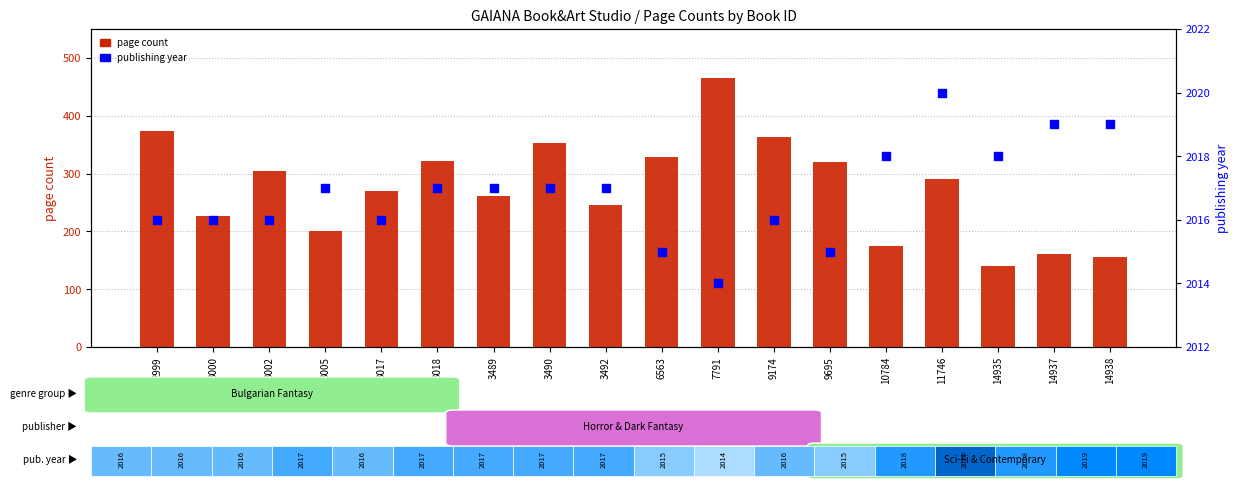

What are all the series names shown in the legend?

page count, publishing year